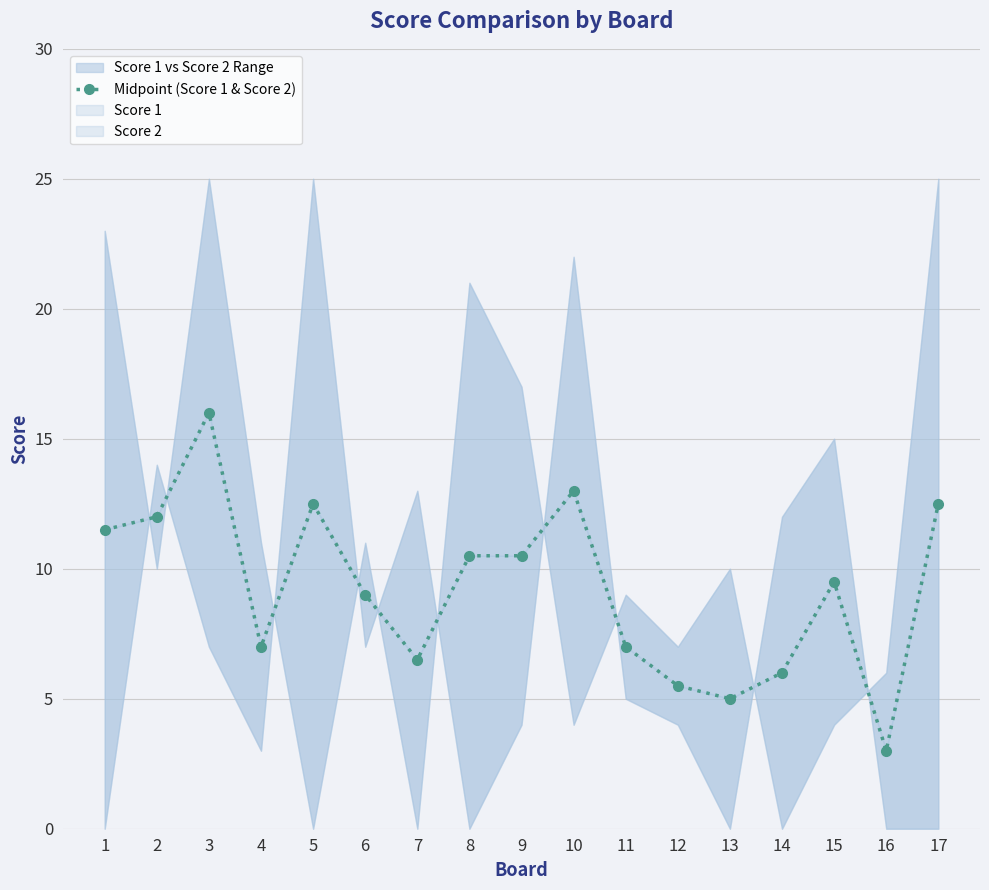

What is the difference between the maximum and minimum values?

13.0